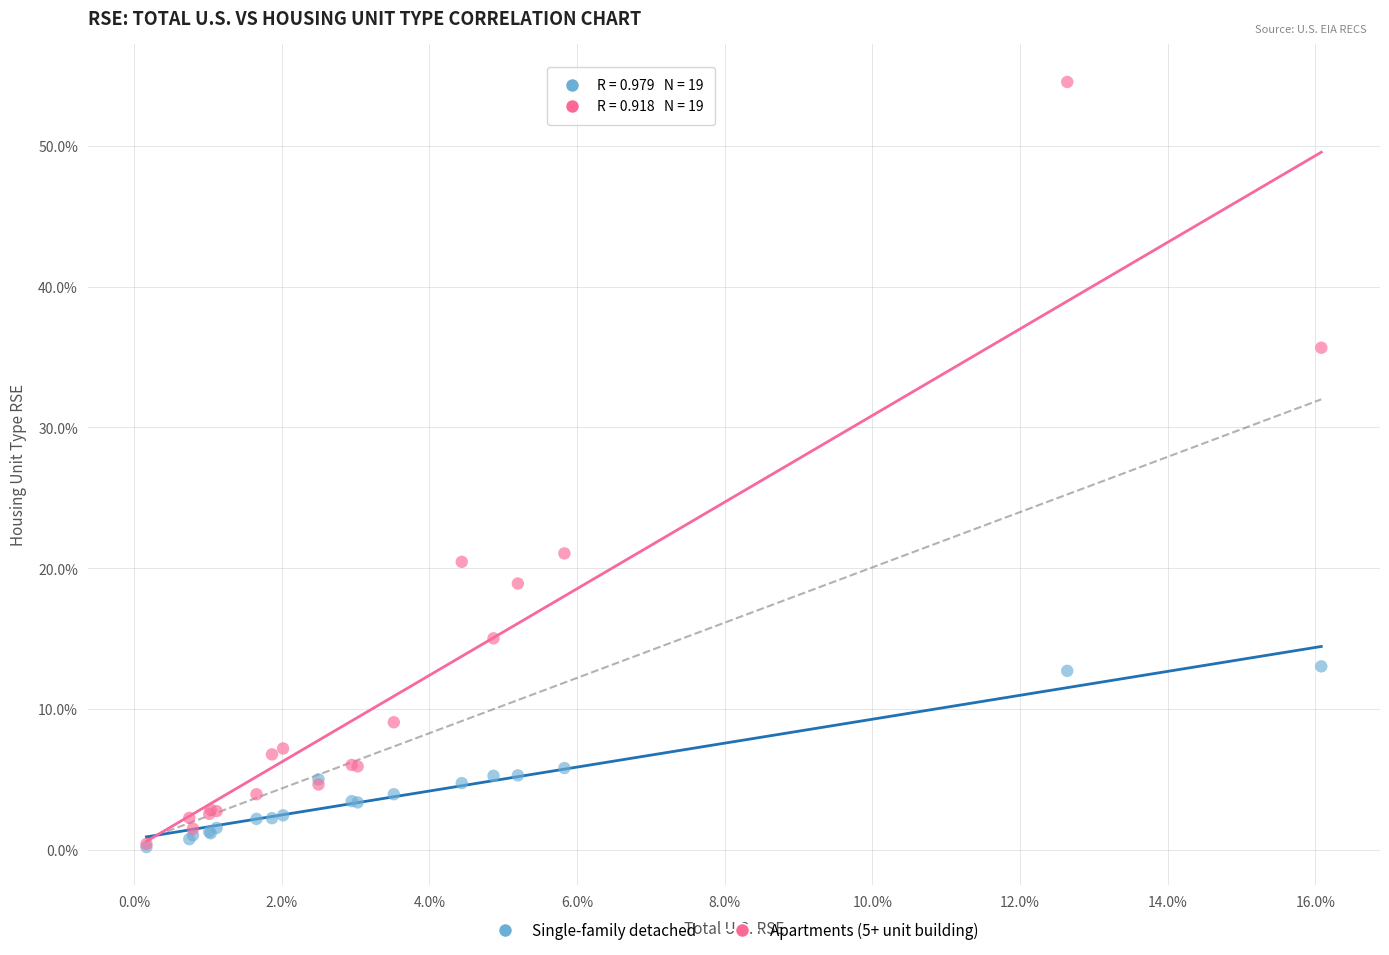

Across all series, what Y value is closest to 27?

21.1